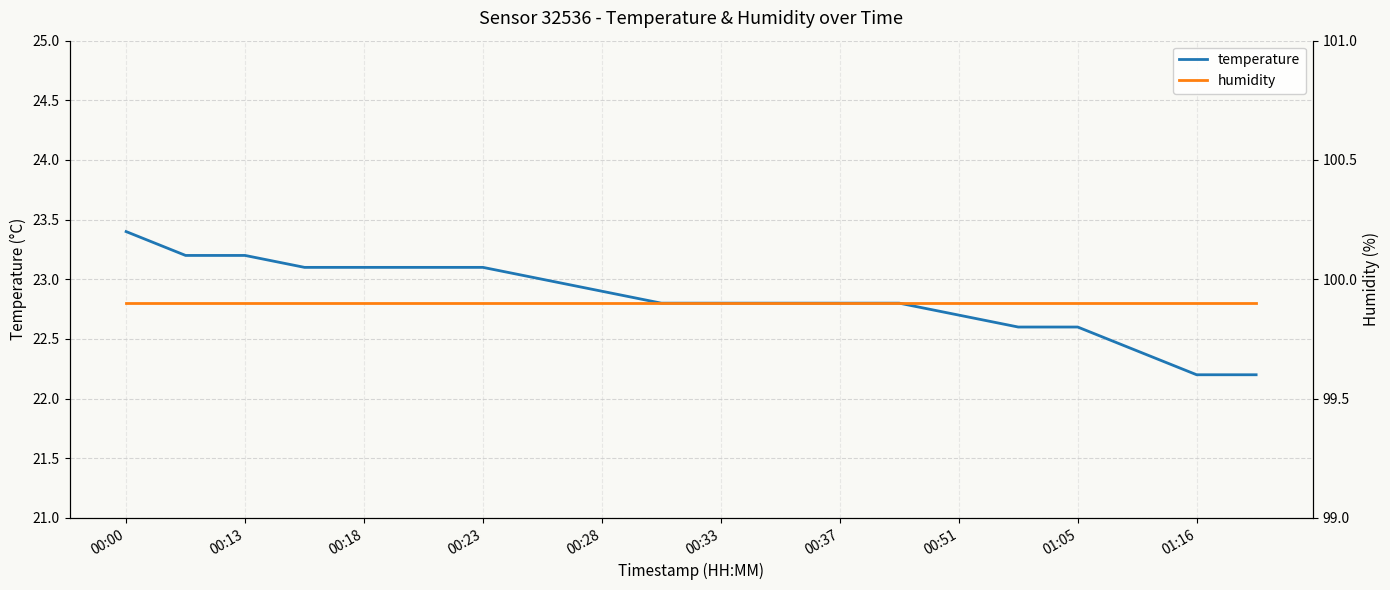

True or false: humidity and temperature cross at least once.

False